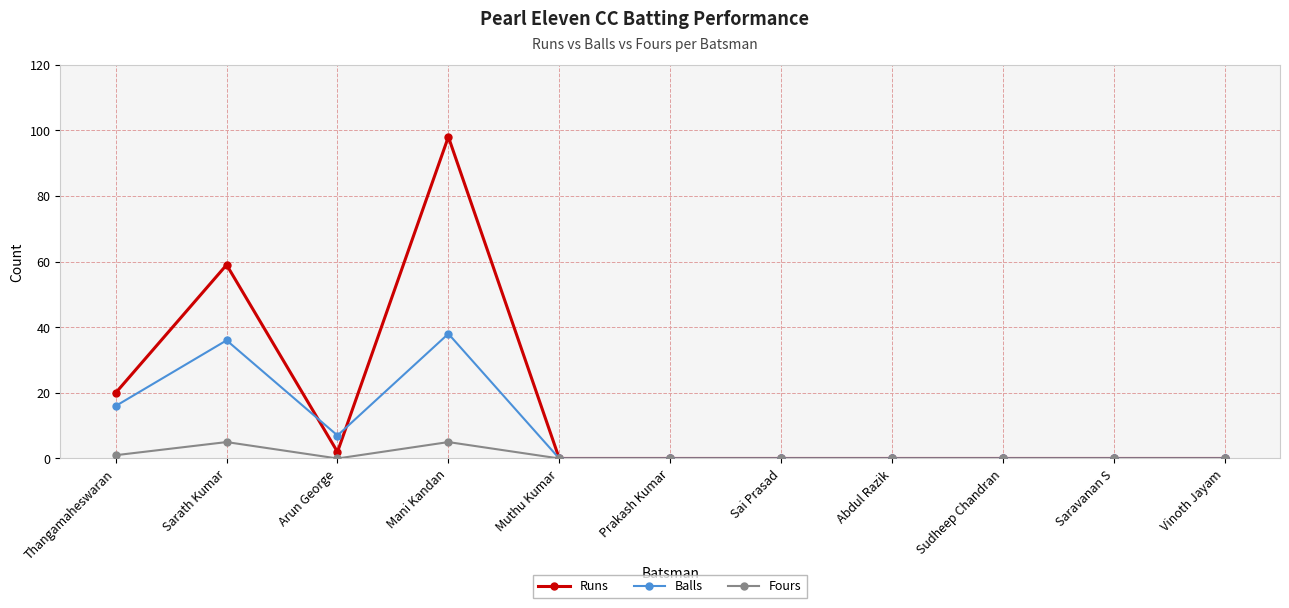

At which label does Runs reach its peak?

Mani Kandan